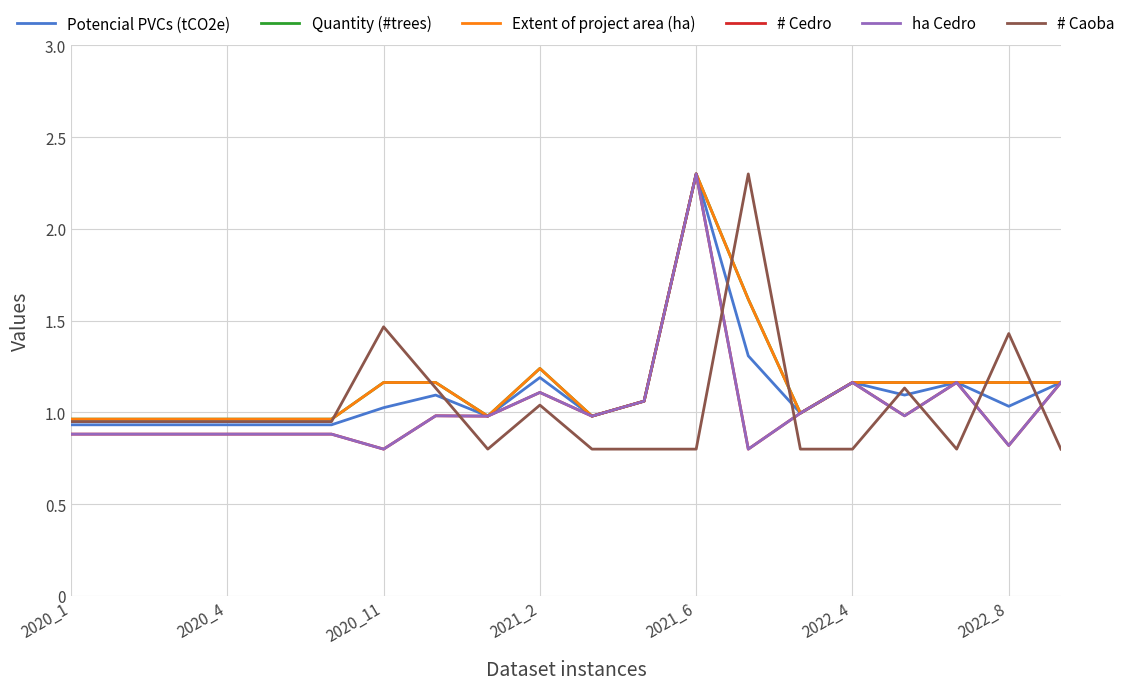

True or false: # Cedro and # Caoba cross at least once.

True